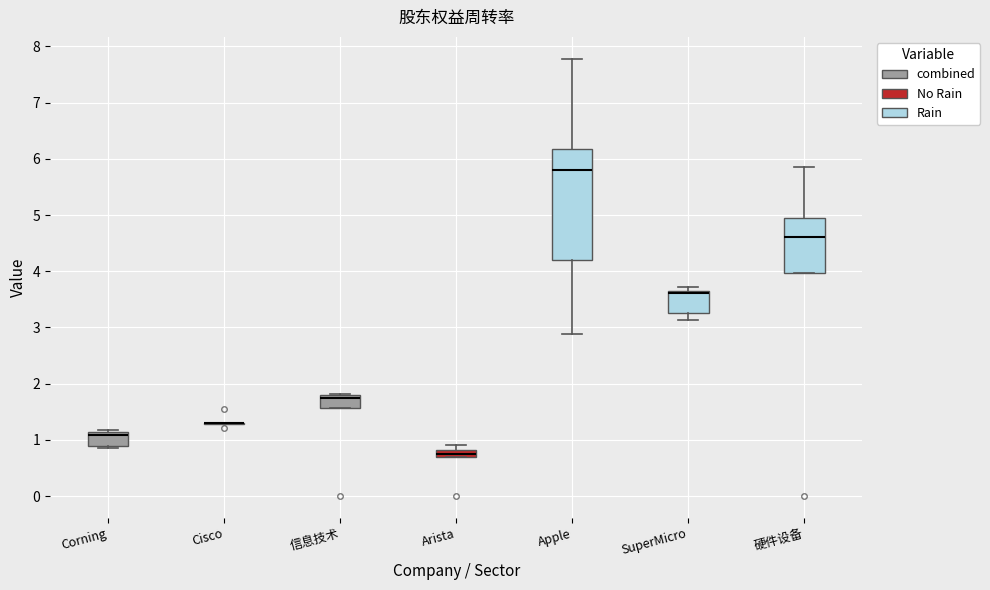

Where does the median line of the box for Apple sit on the y-axis? The values are not printed on the chart, so give them approximately, as read against the axis.

5.8